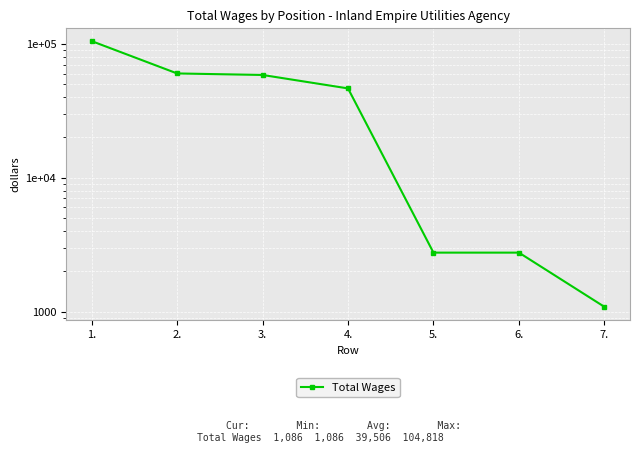

Reading right to left, what are all the values shown in this chart?

1086	2757	2757	46465	58553	60108	104818